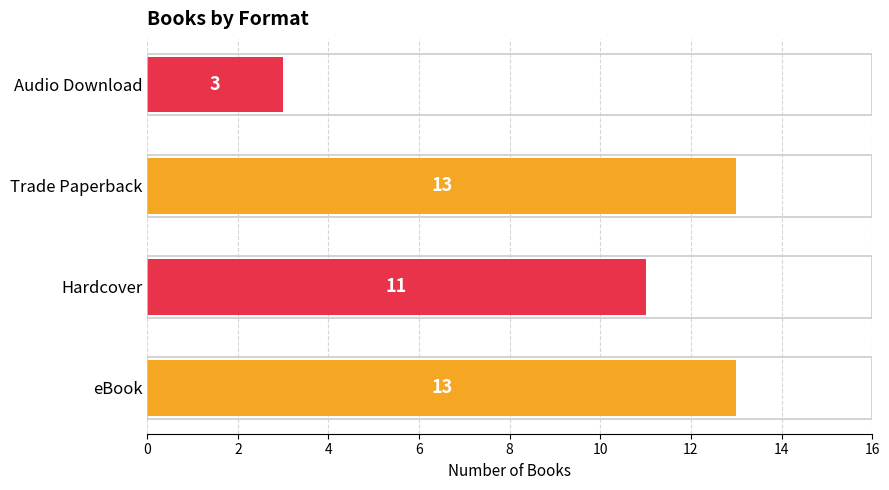

Are the bars grouped side by side (vs. stacked)?

No